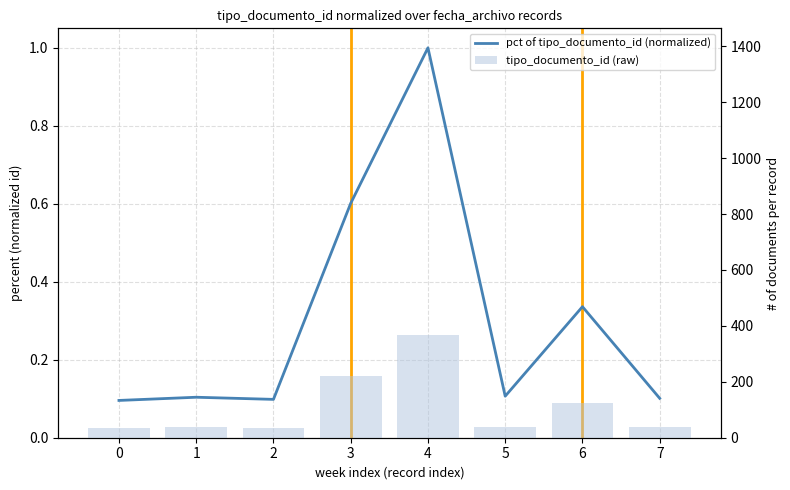

What is the difference between the highest and lowest values at 7?

36.9